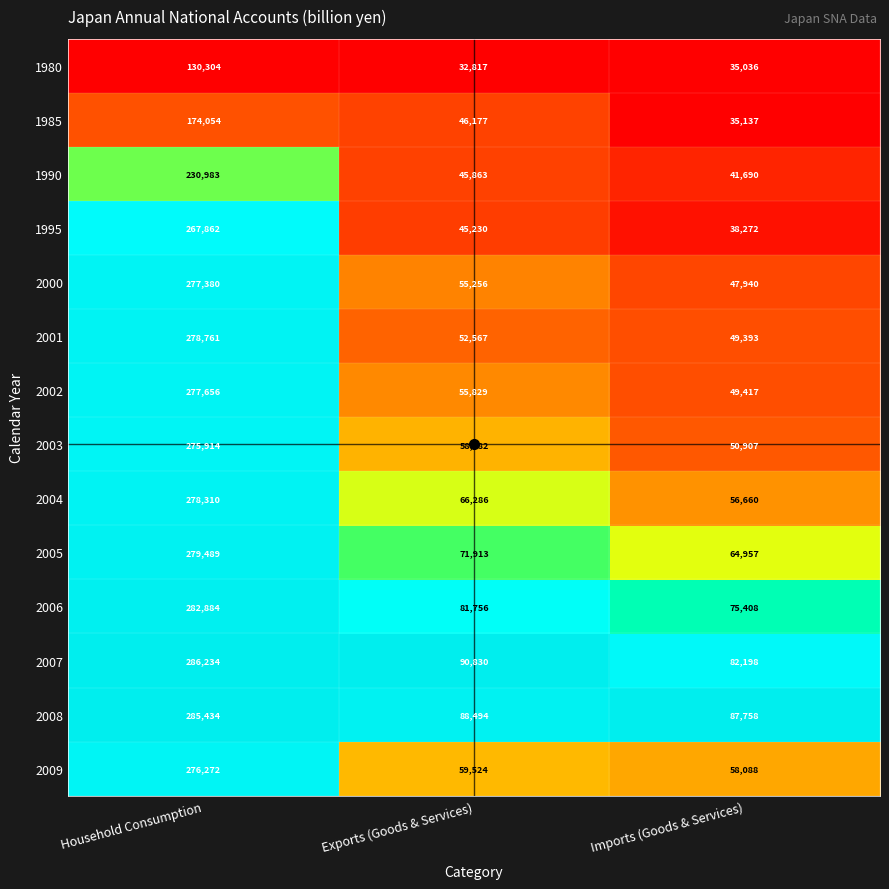

The value of 1985 at Imports (Goods & Services) is 12390. True or false?

False